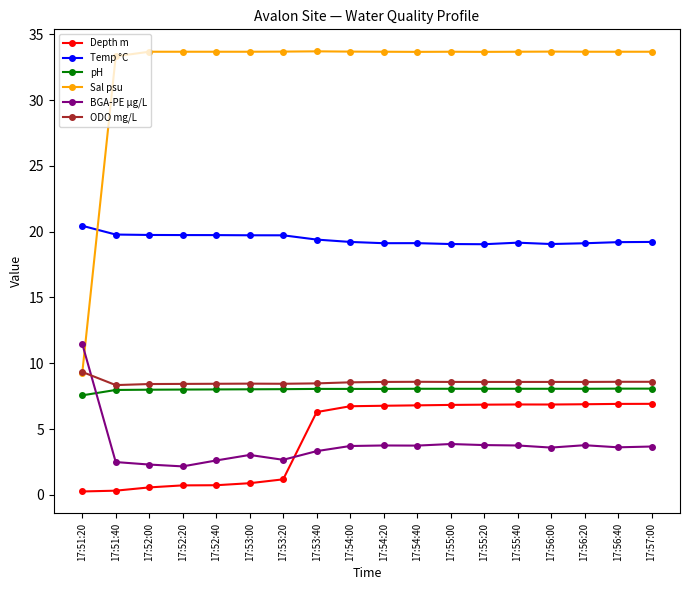

What are all the series names shown in the legend?

Depth m, Temp °C, pH, Sal psu, BGA-PE µg/L, ODO mg/L